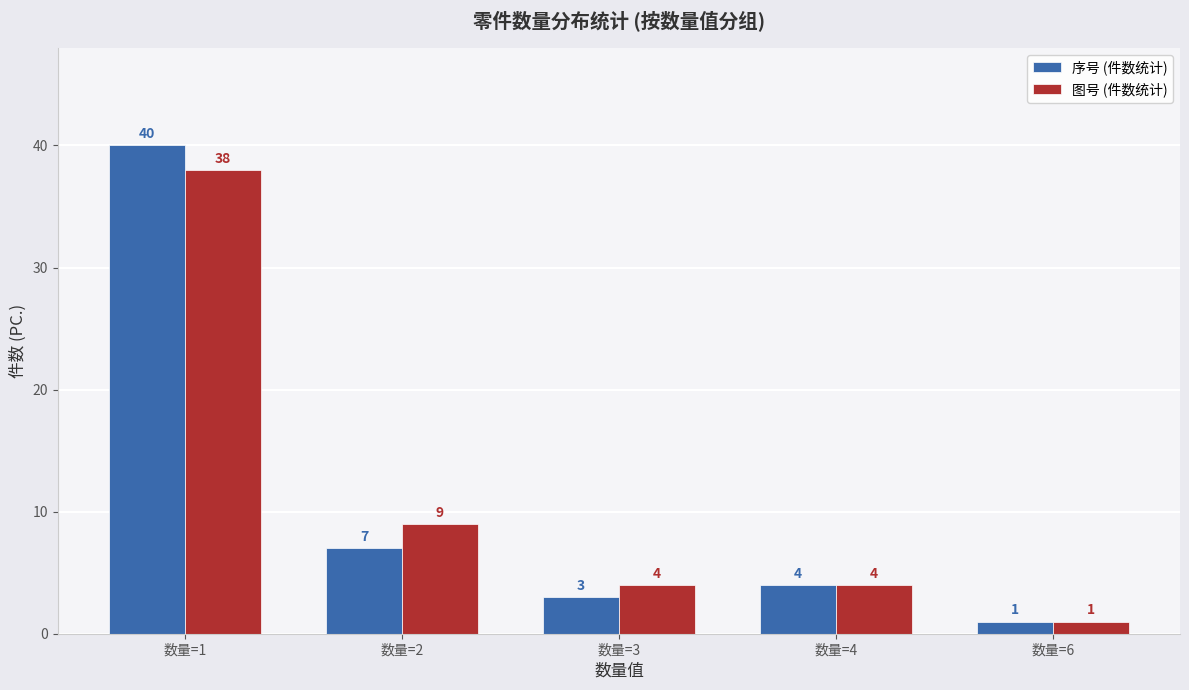

The 序号 (件数统计) series shows 16 at 数量=1. True or false?

False